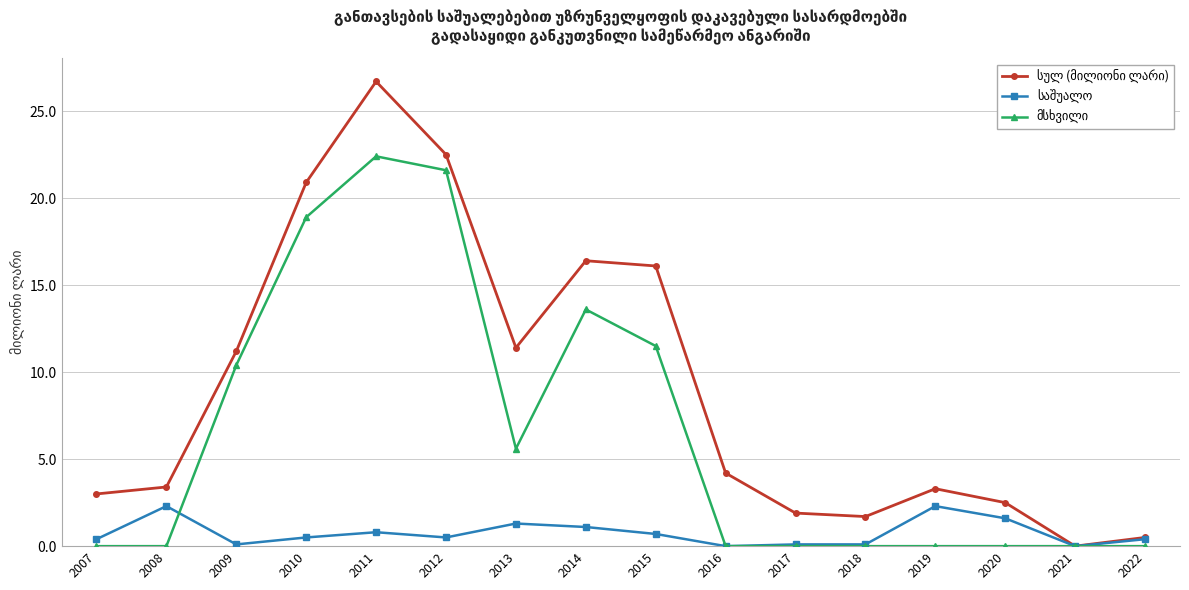

At which category is the sum across all series the highest?

2011